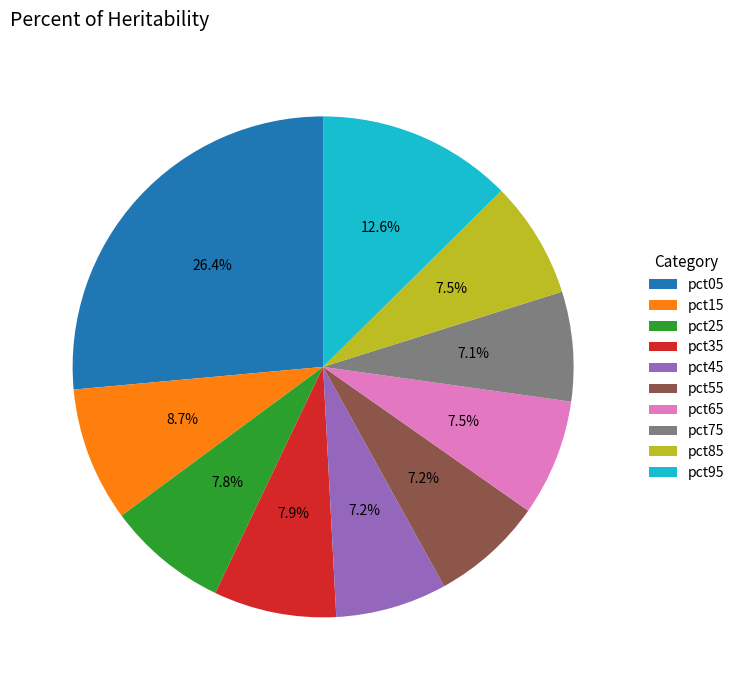

Count the number of slices in the pie.

10